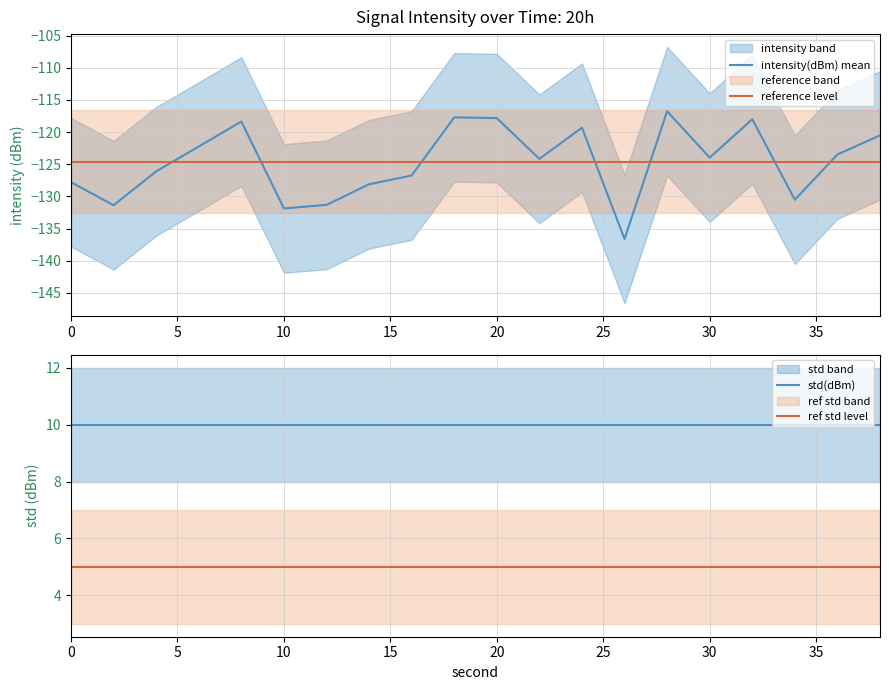

Reading left to right, list all the values displayed in this chart.

intensity(dBm) mean: -127.8	-131.4	-126.1	-122.3	-118.4	-131.9	-131.3	-128.1	-126.8	-117.7	-117.8	-124.2	-119.3	-136.6	-116.8	-124.0	-118.0	-130.5	-123.5	-120.5
reference level: -124.6	-124.6	-124.6	-124.6	-124.6	-124.6	-124.6	-124.6	-124.6	-124.6	-124.6	-124.6	-124.6	-124.6	-124.6	-124.6	-124.6	-124.6	-124.6	-124.6
std(dBm): 10.0	10.0	10.0	10.0	10.0	10.0	10.0	10.0	10.0	10.0	10.0	10.0	10.0	10.0	10.0	10.0	10.0	10.0	10.0	10.0
ref std level: 5.0	5.0	5.0	5.0	5.0	5.0	5.0	5.0	5.0	5.0	5.0	5.0	5.0	5.0	5.0	5.0	5.0	5.0	5.0	5.0